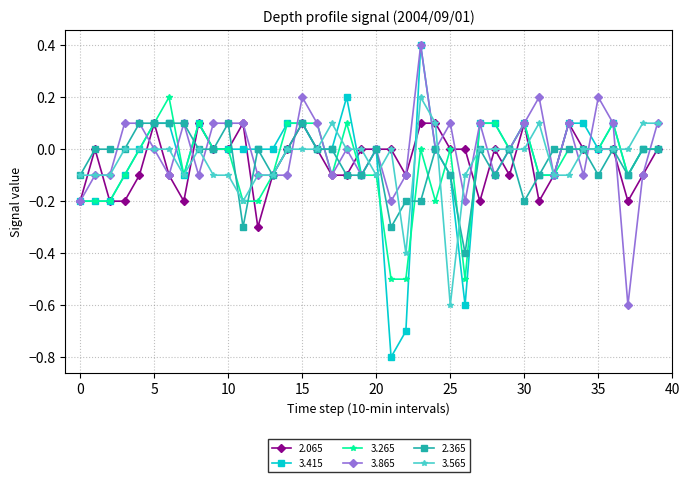

True or false: 3.415 has more than 1 points higher than both neighbors.

True